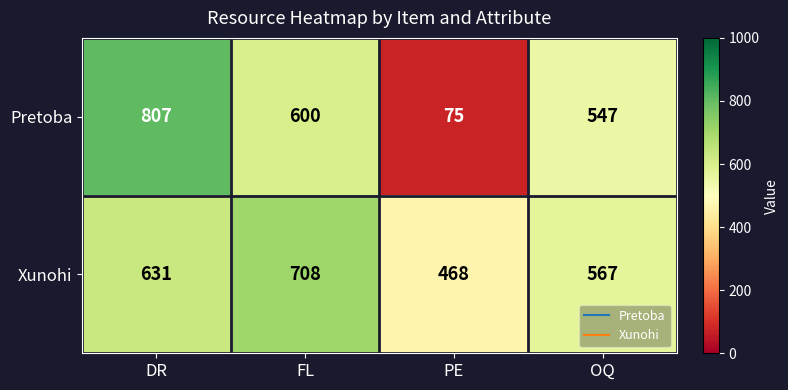

Which series changed the most between FL and OQ?

Xunohi